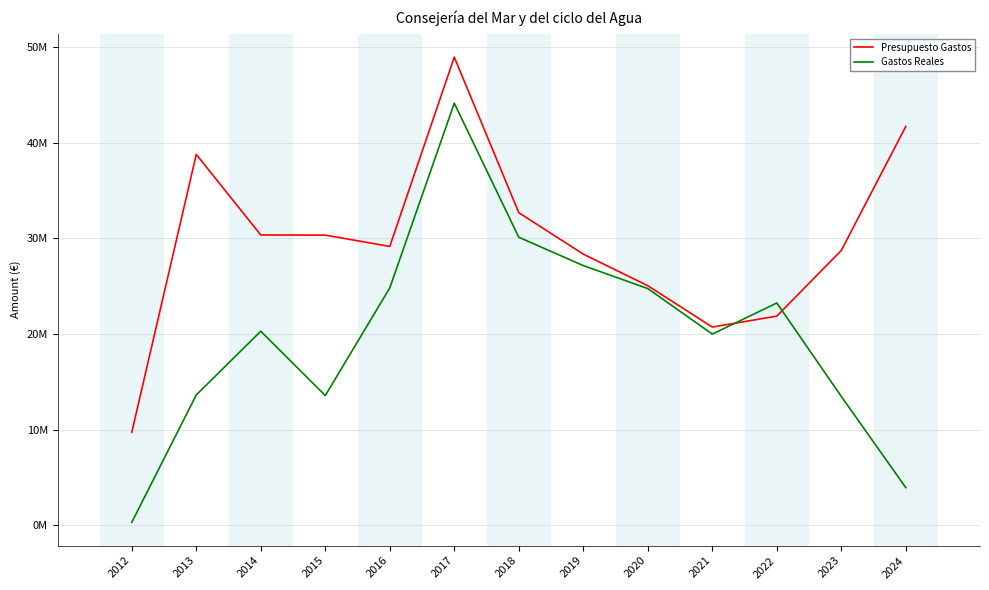

Which has a higher value, 2016 or 2015?

2015